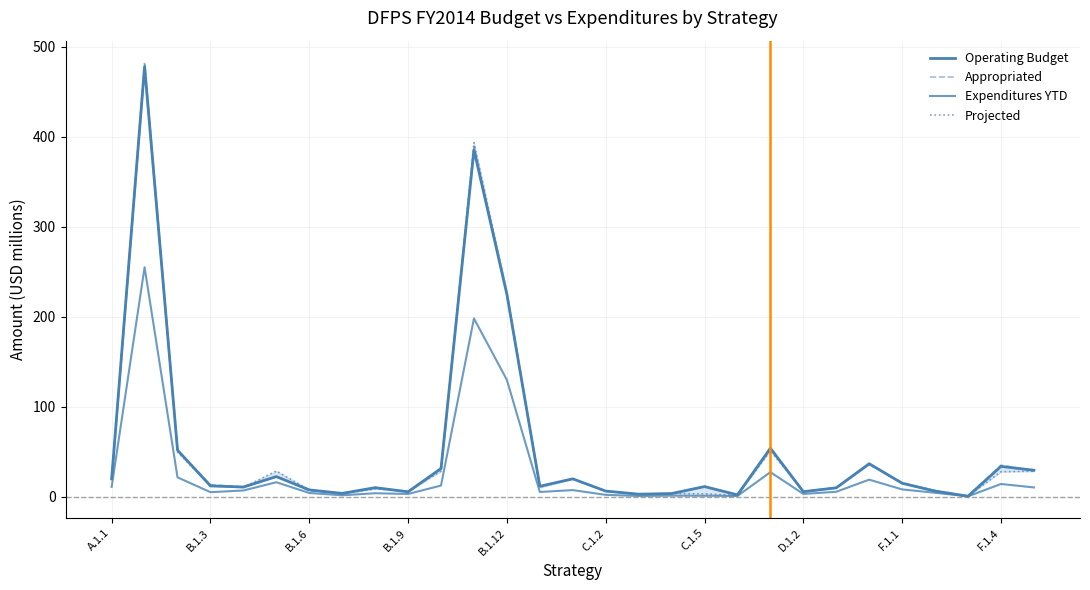

True or false: Appropriated has more than 2 points higher than both neighbors.

True